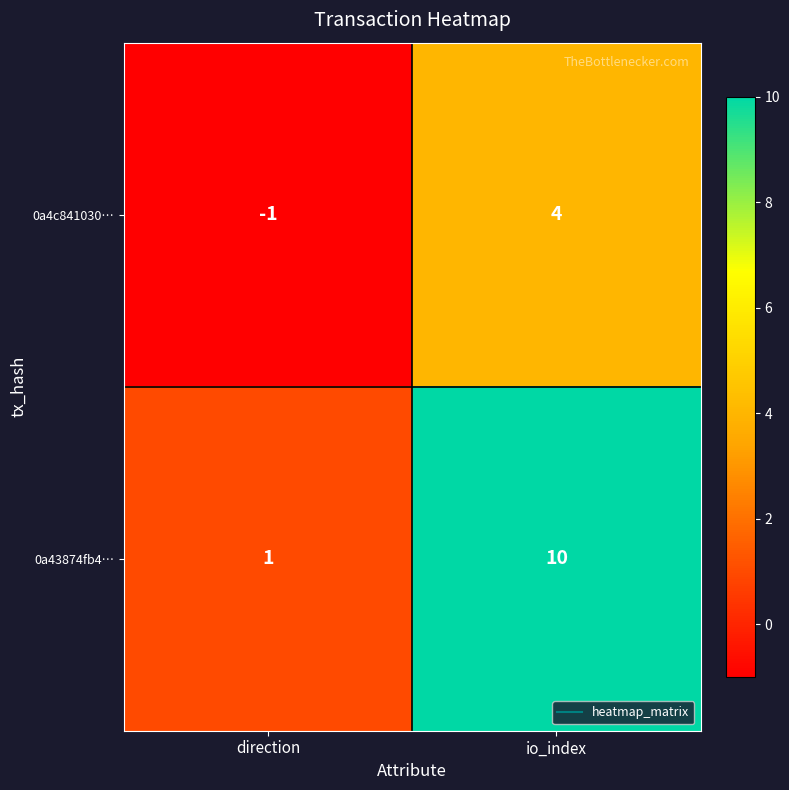

The value of 0a4c841030… at io_index is 7. True or false?

False